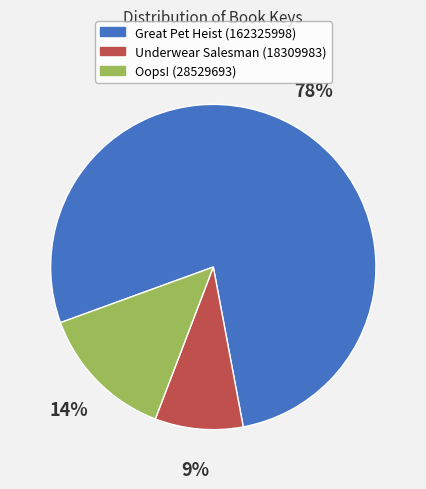

How many segments does this pie chart have?

3